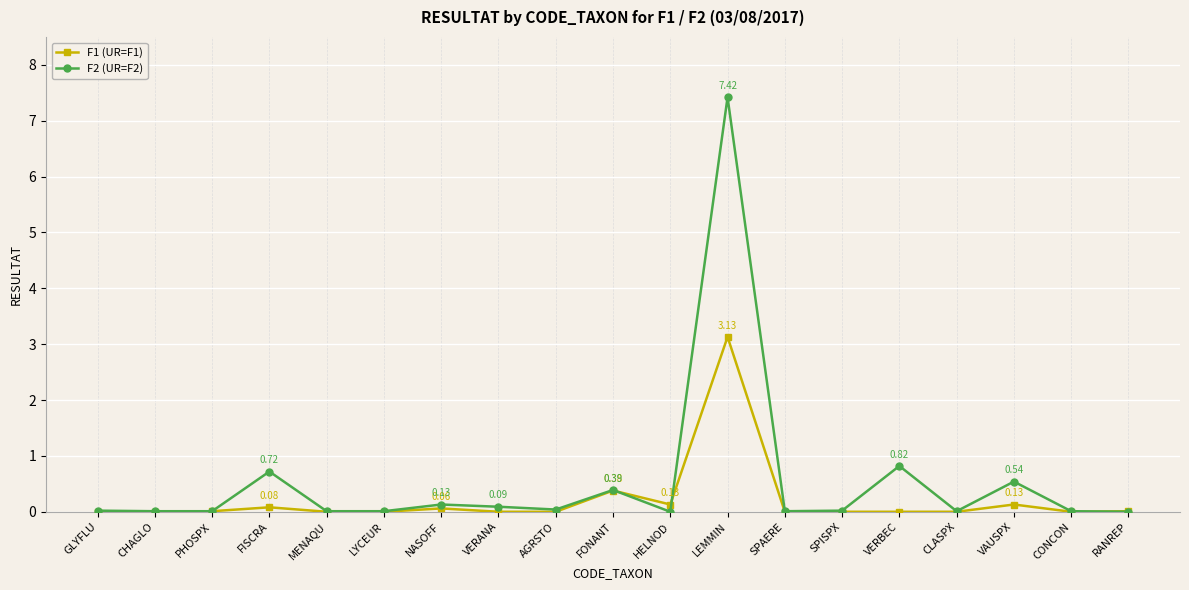

Rank the series by their maximum value, from lowest to highest.

F1 (UR=F1), F2 (UR=F2)